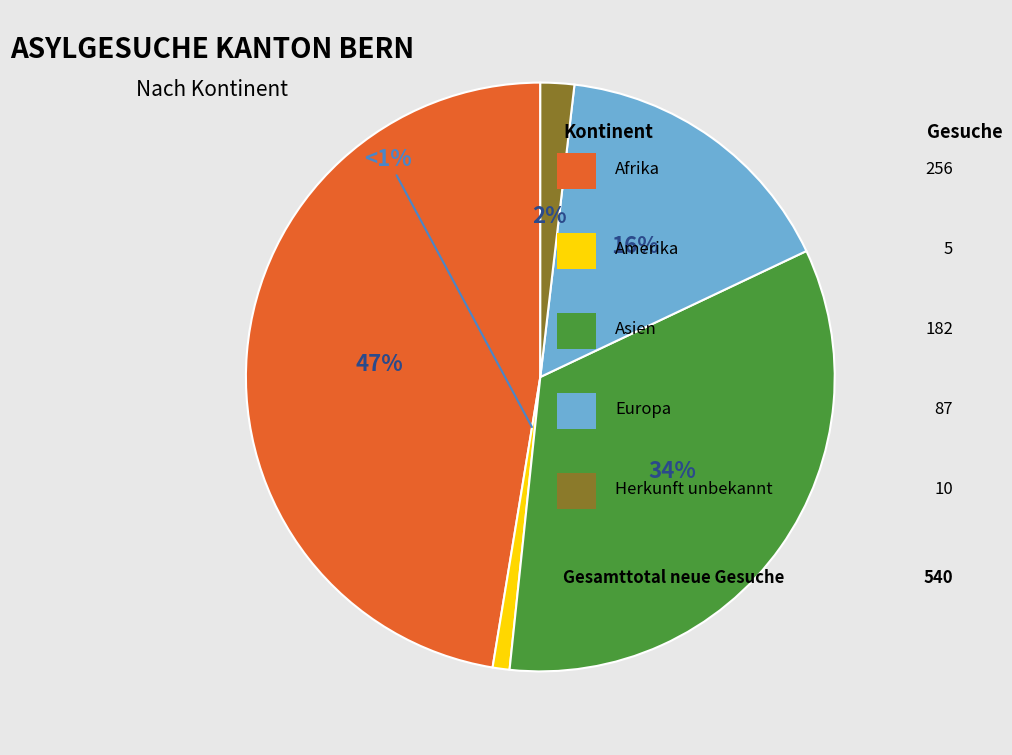

To the nearest percent, what is the average slice percentage?

20%